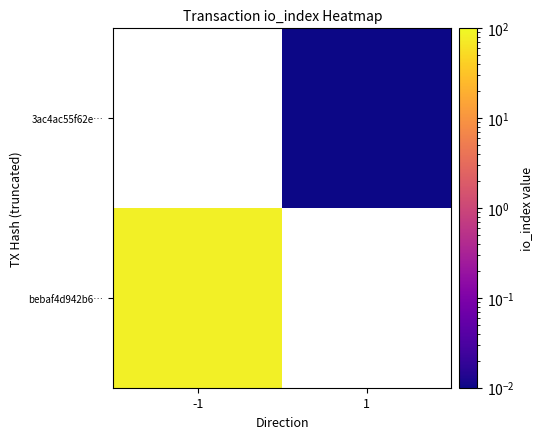

Rank the series by their maximum value, from lowest to highest.

bebaf4d942b6…, 3ac4ac55f62e…